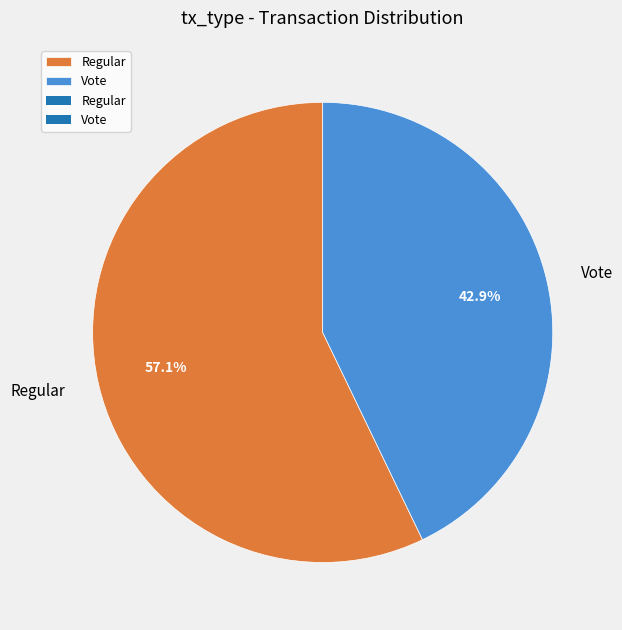

To the nearest percent, what is the difference between the largest and smallest slice percentages?

14%